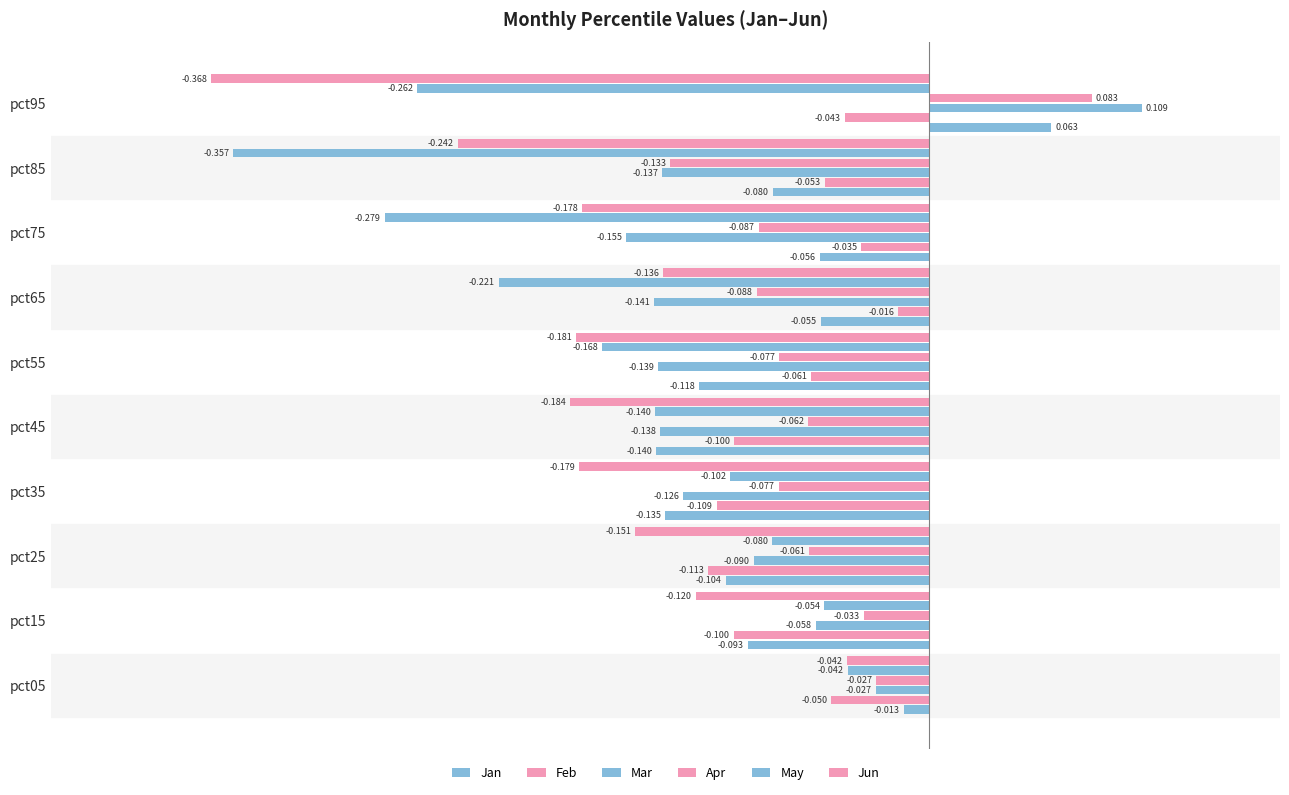

How many values in Apr are above zero?

1